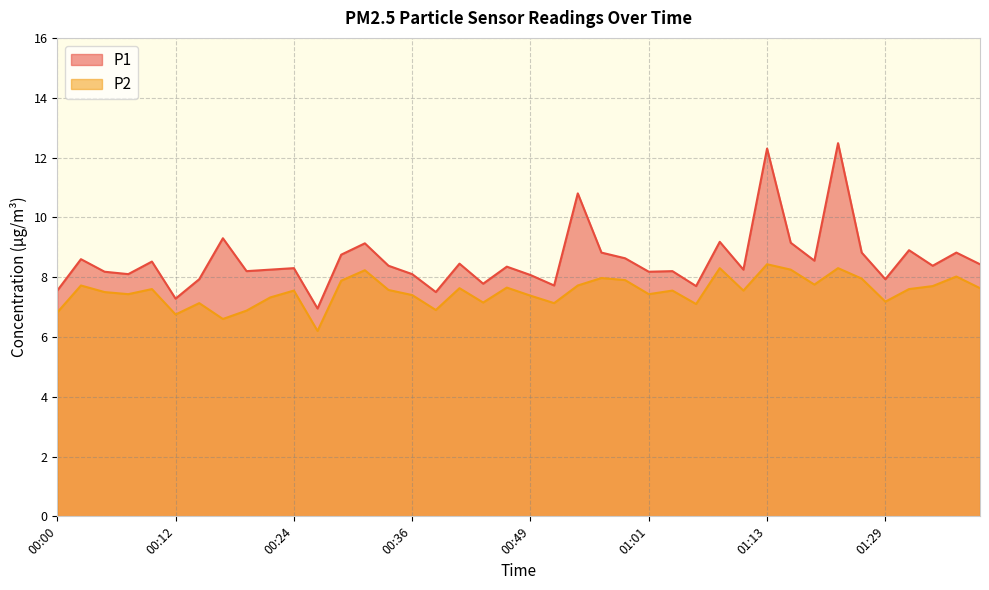

Where is P2 nearest to the value 7?

00:39